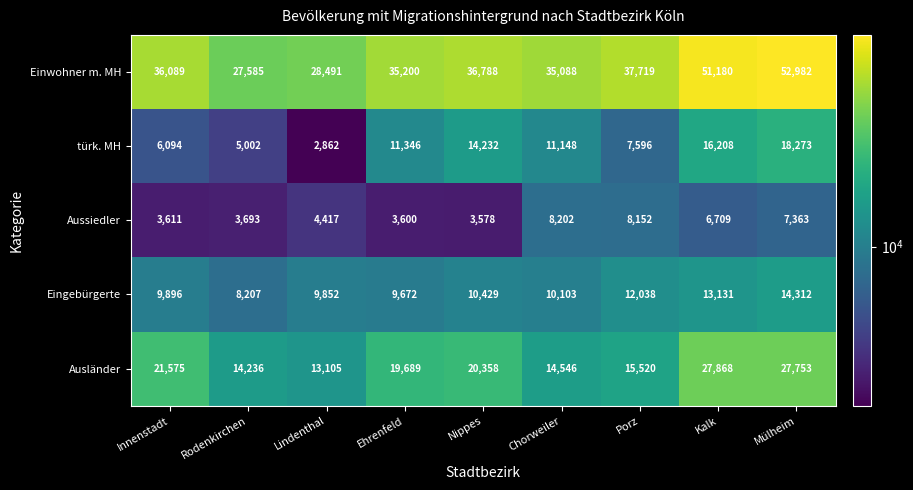

True or false: Eingebürgerte has a value of 10429 at Nippes.

True